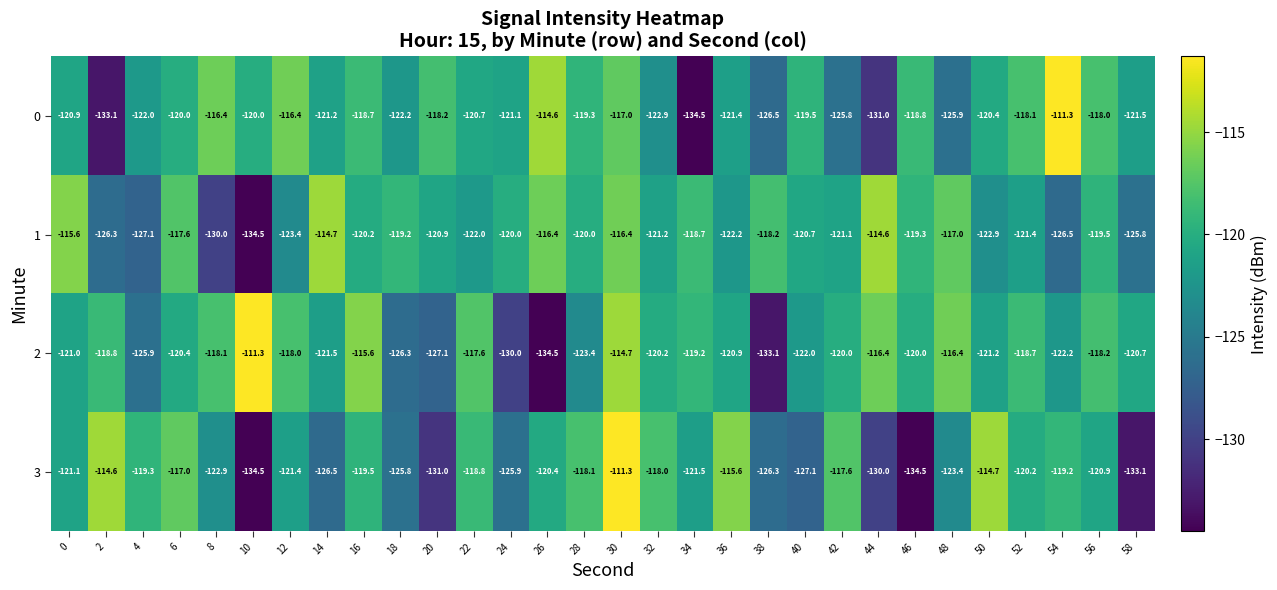

True or false: 1 has a value of -119.3 at 46.

True